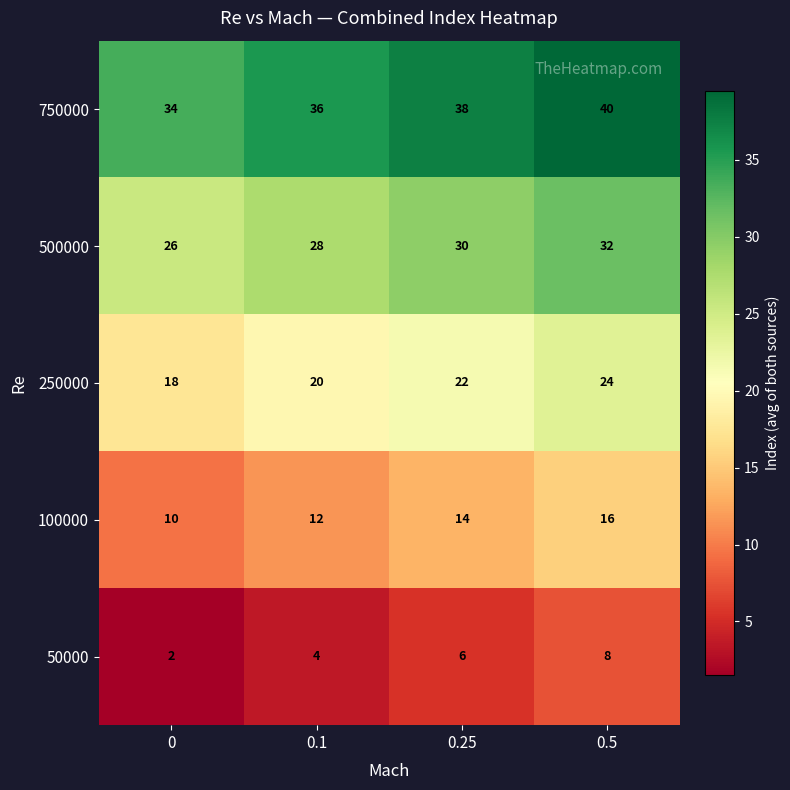

Is it true that 500000 equals 22 at 0.5?

False